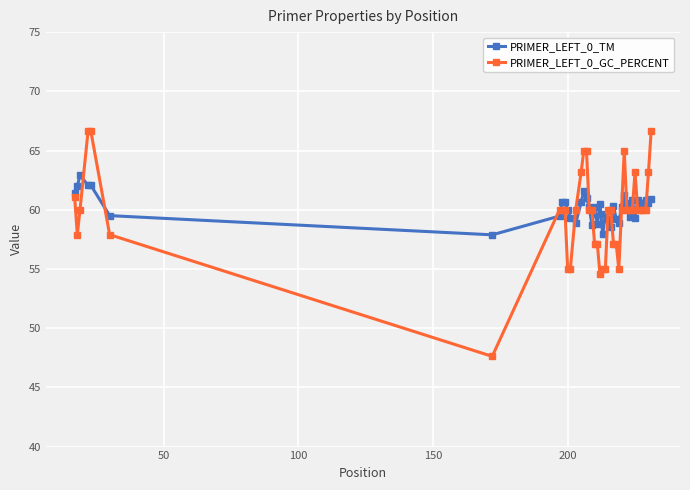

What is the value of the PRIMER_LEFT_0_GC_PERCENT point at the 14th from the left?

63.2